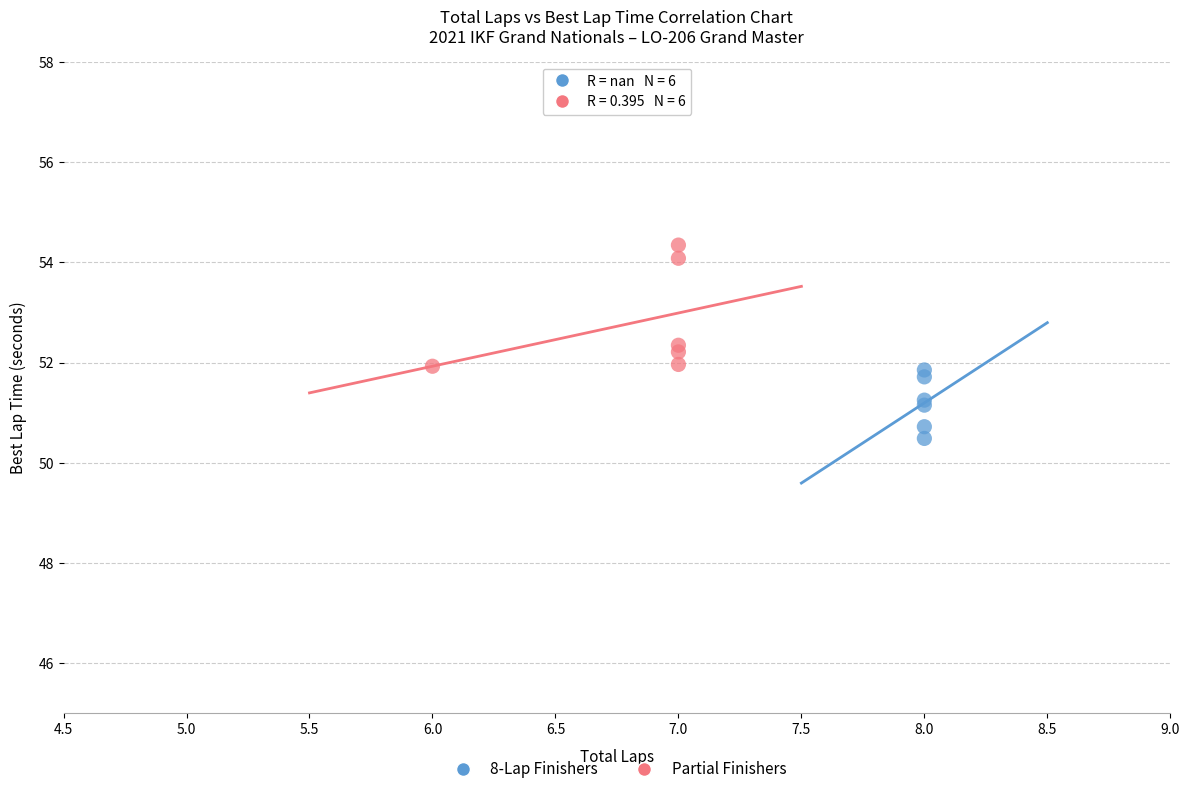

What are all the series names shown in the legend?

8-Lap Finishers, Partial Finishers